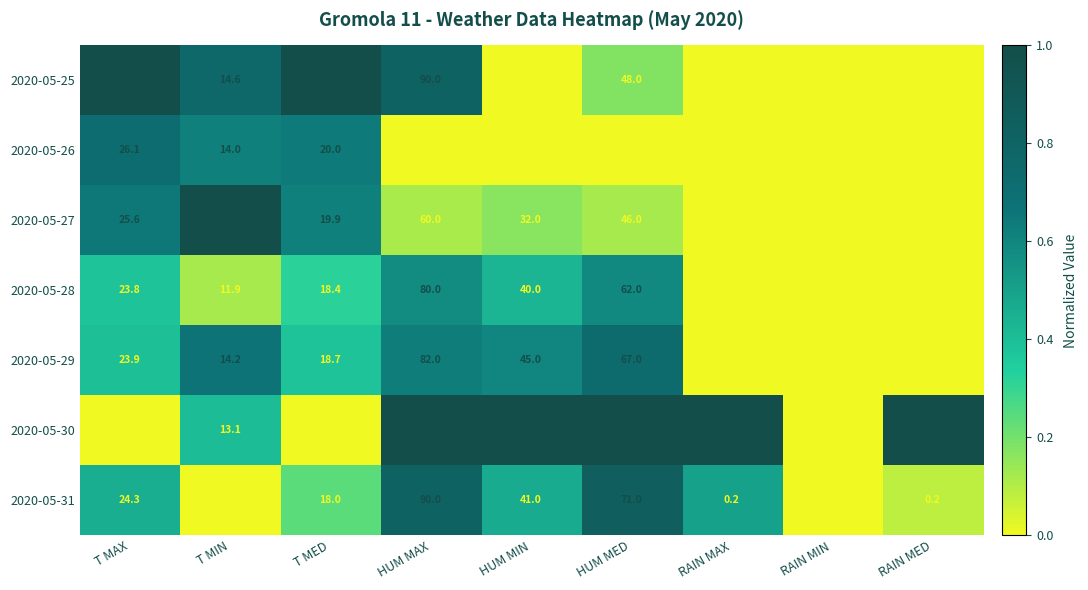

Which category has the highest value across all series?

HUM MAX